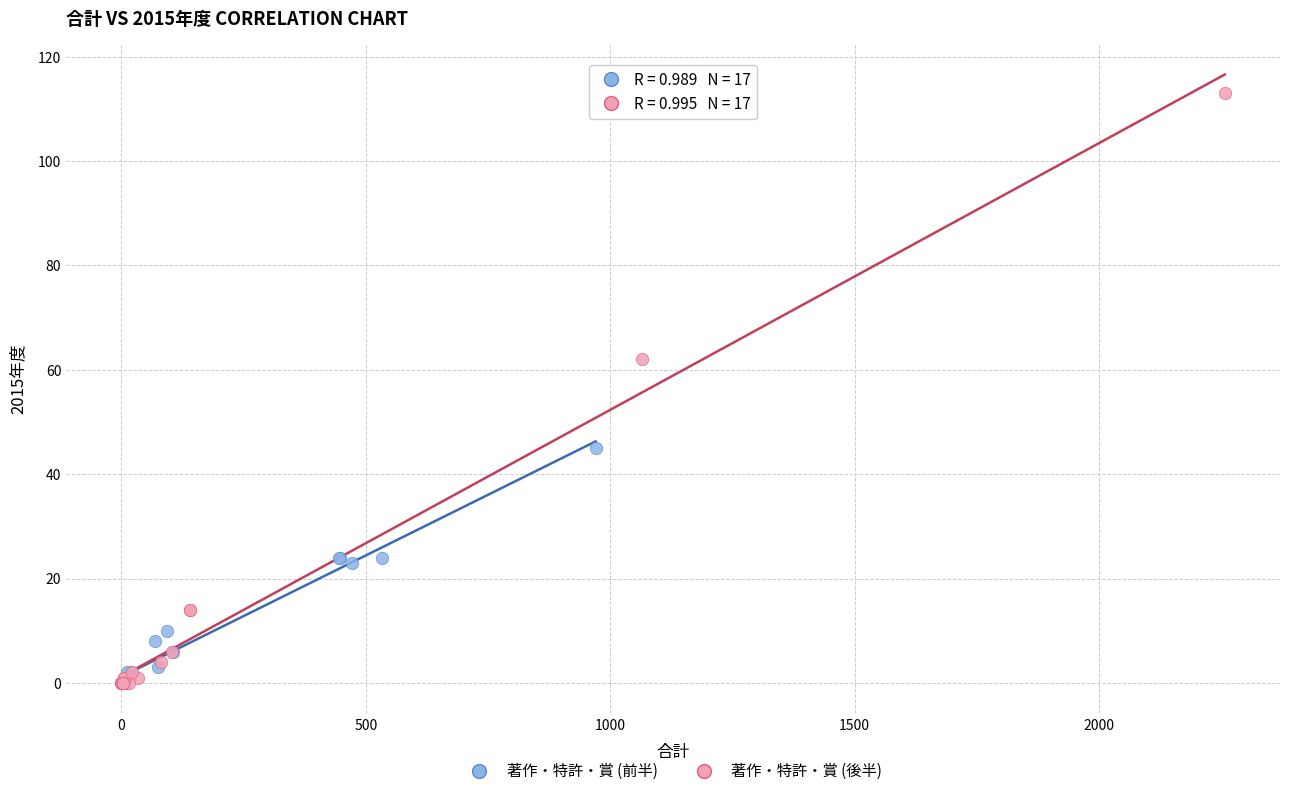

Which series has the largest Y range (max minus min)?

著作・特許・賞 (後半)